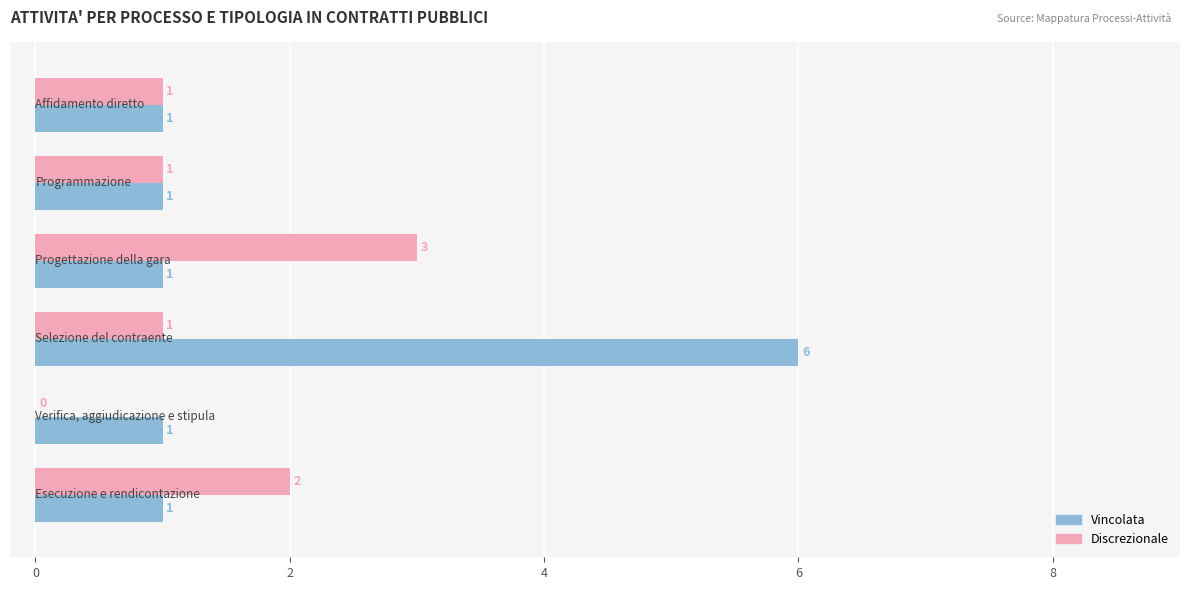

How many Discrezionale values are between 1 and 2?

4